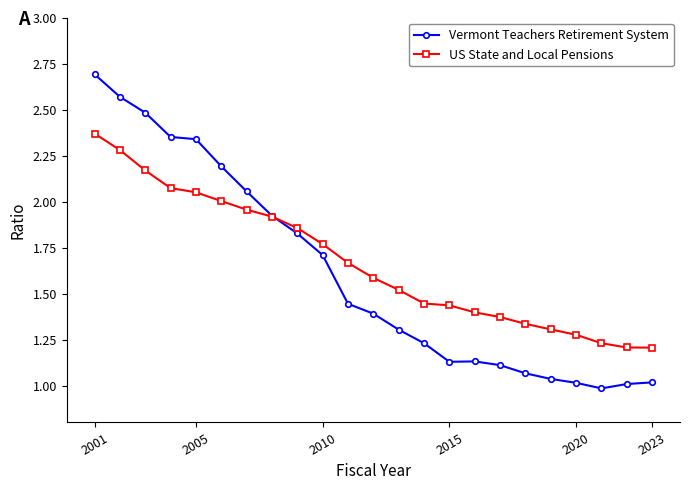

What is the maximum value shown in the chart?

2.7